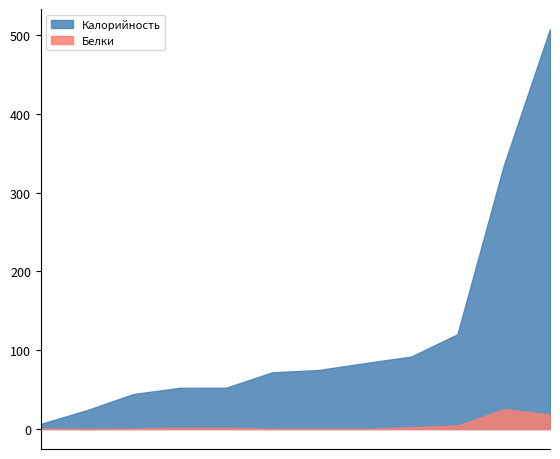

What is the label of the 10th point from the left?

Компот из замороженных ягод